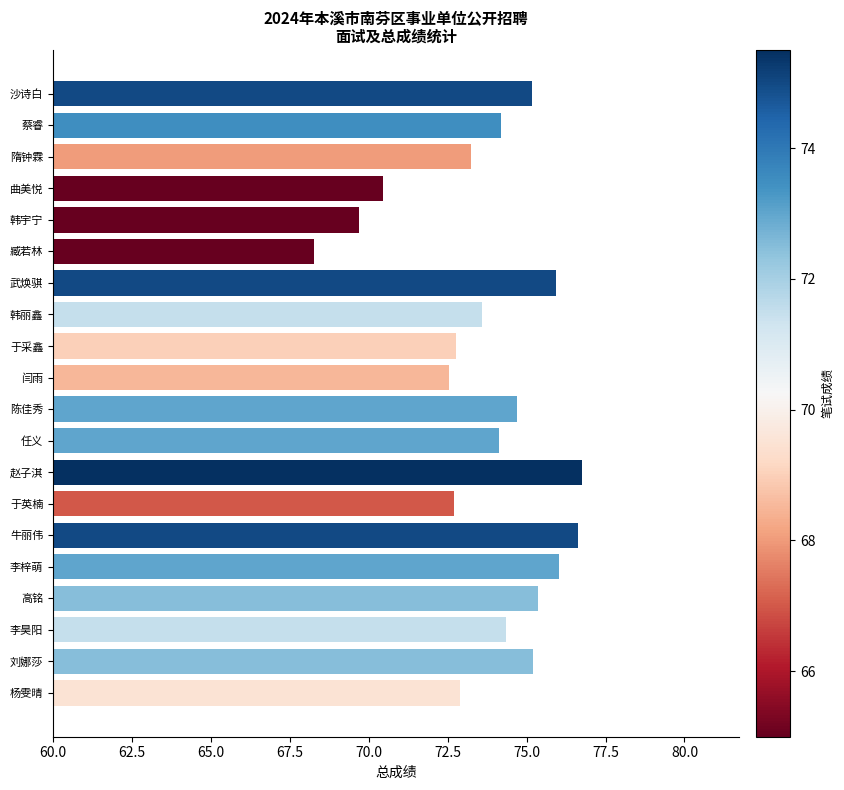

At which category does the chart reach its minimum across all series?

臧若林